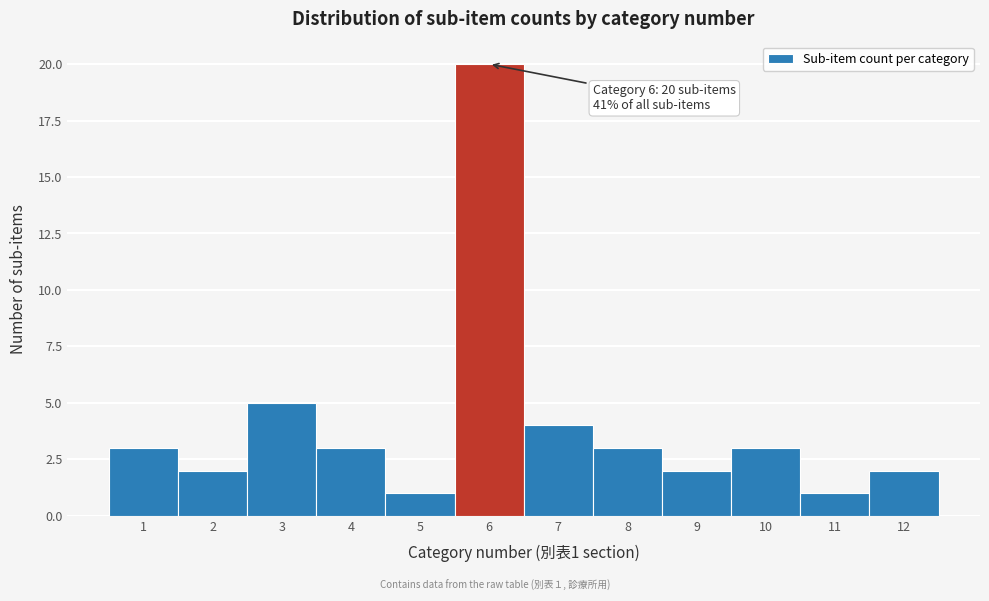

Which range on the x-axis has the tallest bar?

5.5 to 6.5